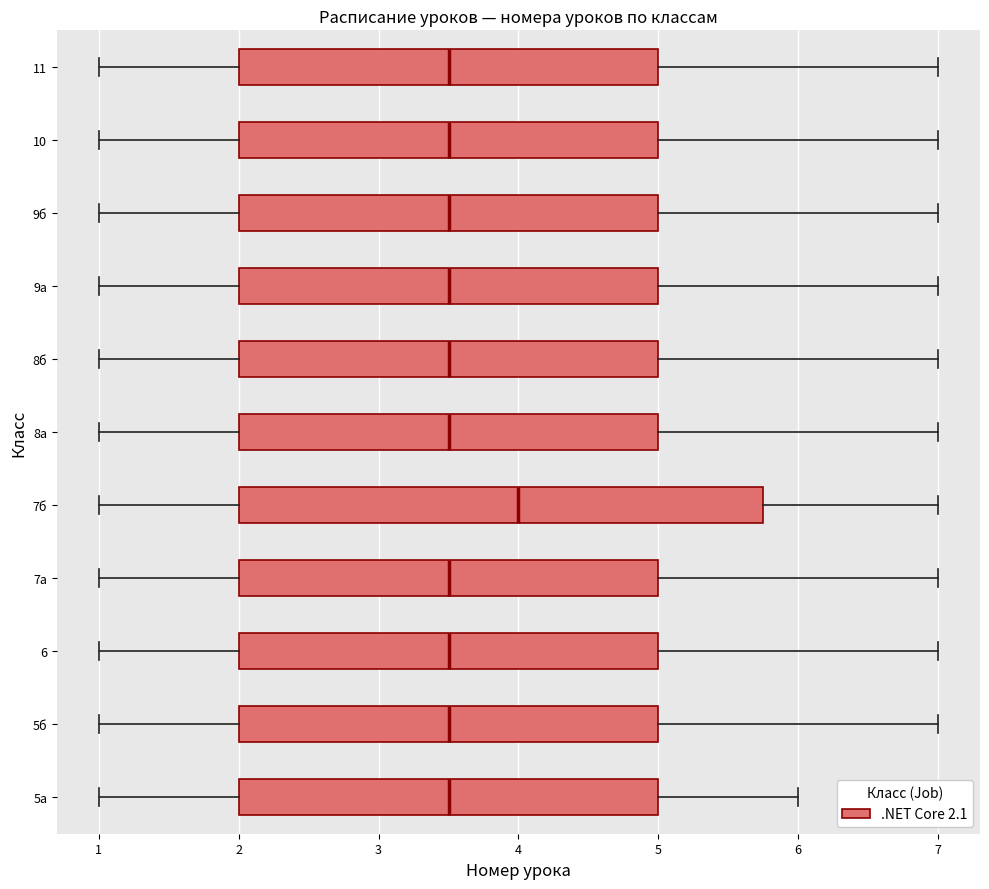

Which box is the widest, from its left edge to its right edge?

7б